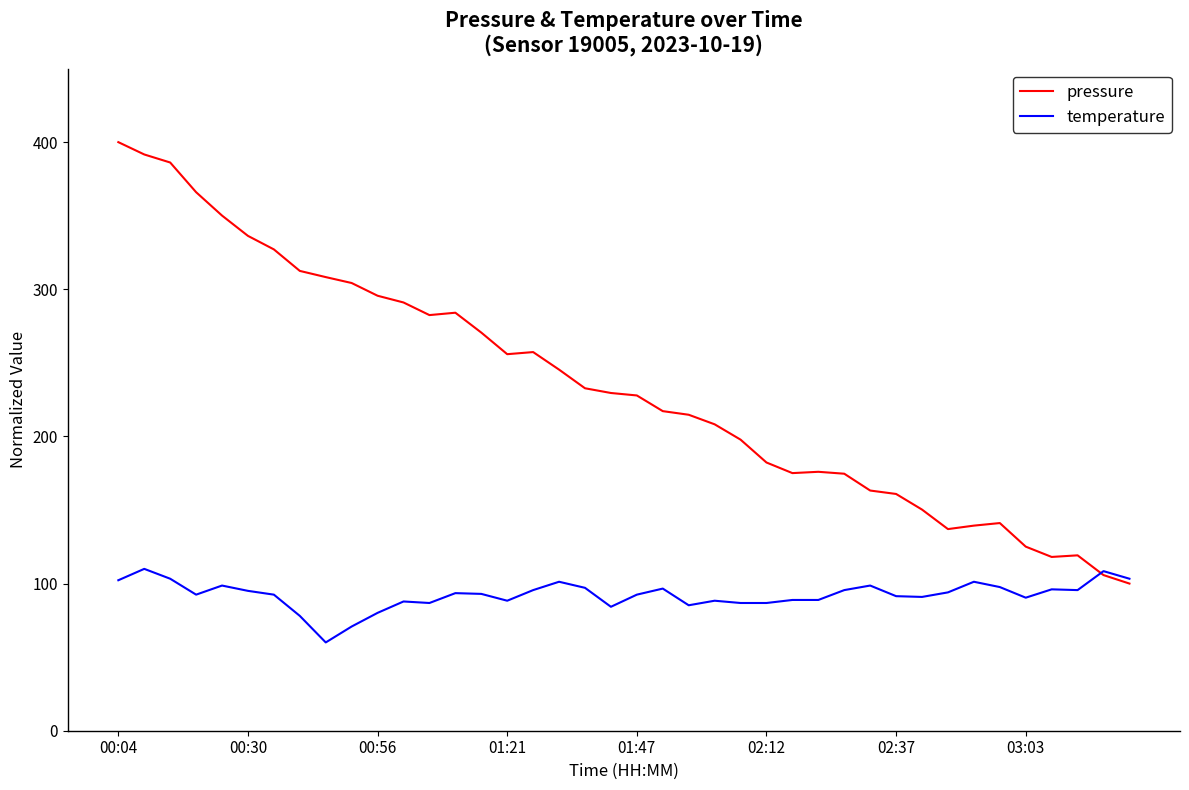

Rank the series by their average value, from highest to lowest.

pressure, temperature